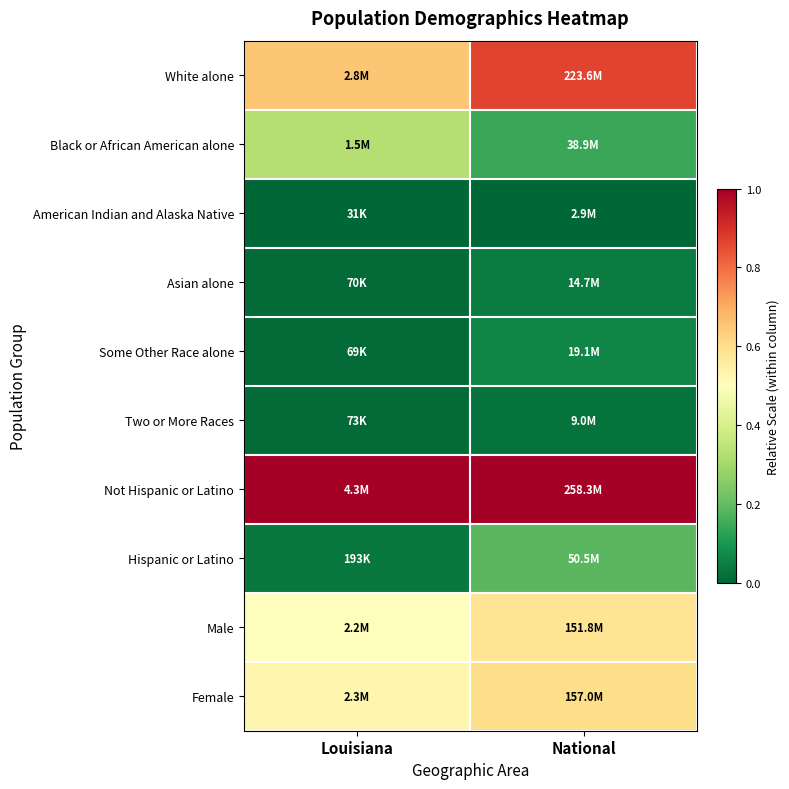

Rank the series at National from highest to lowest value.

Not Hispanic or Latino, White alone, Female, Male, Hispanic or Latino, Black or African American alone, Some Other Race alone, Asian alone, Two or More Races, American Indian and Alaska Native